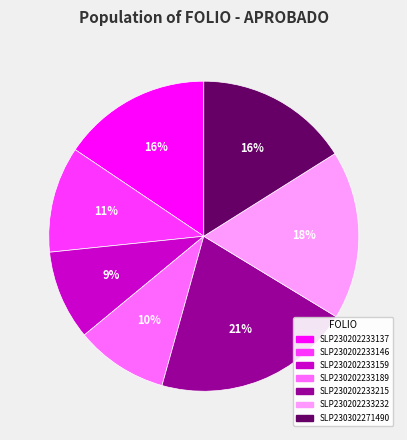

Does SLP230202233215 represent more than half of the total?

No